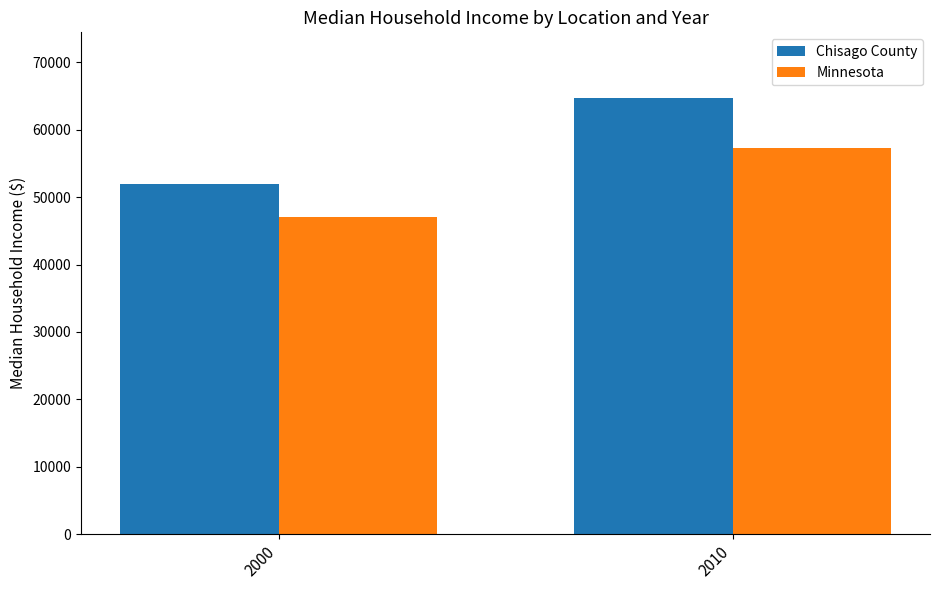

Which series has the widest spread of values?

Chisago County